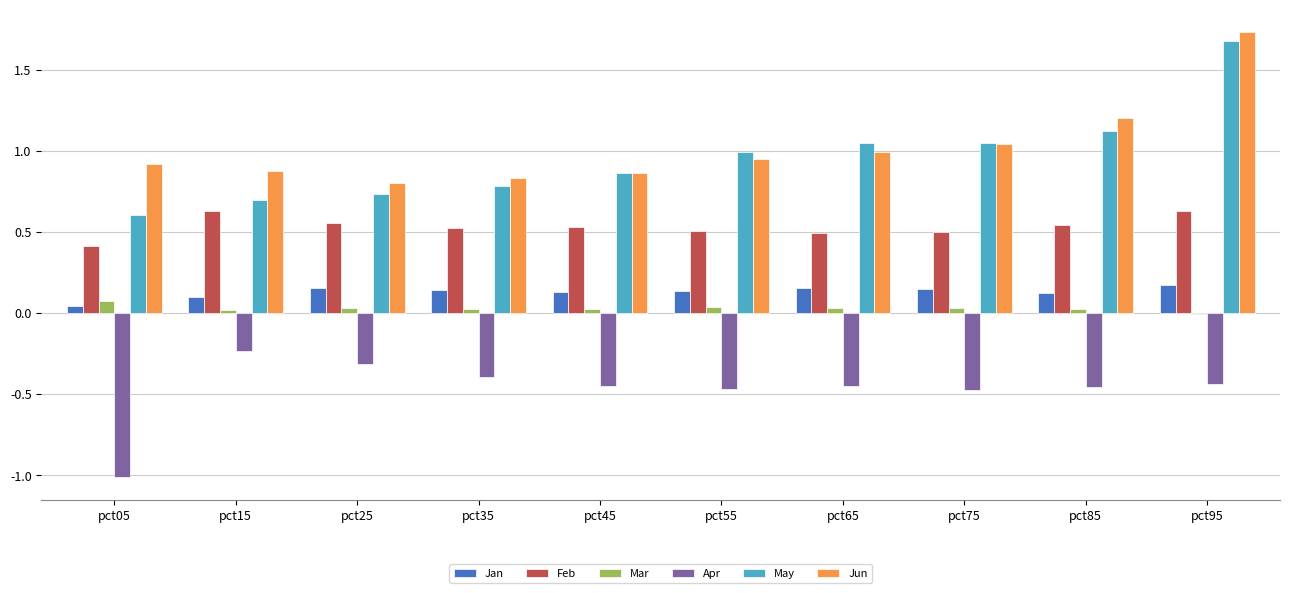

What is the sum of all Apr values?

-4.7